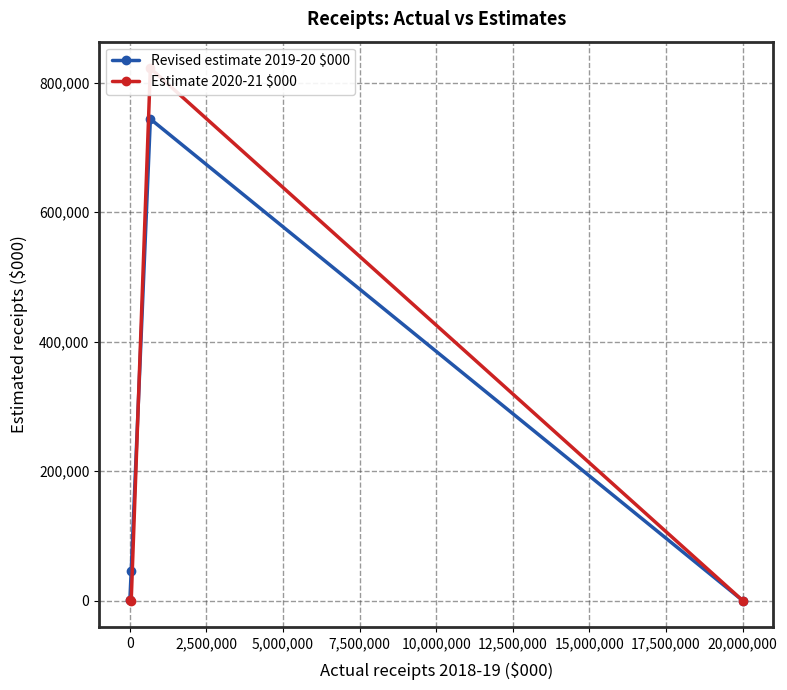

True or false: Revised estimate 2019-20 $000 has more than 1 interior local peaks.

False